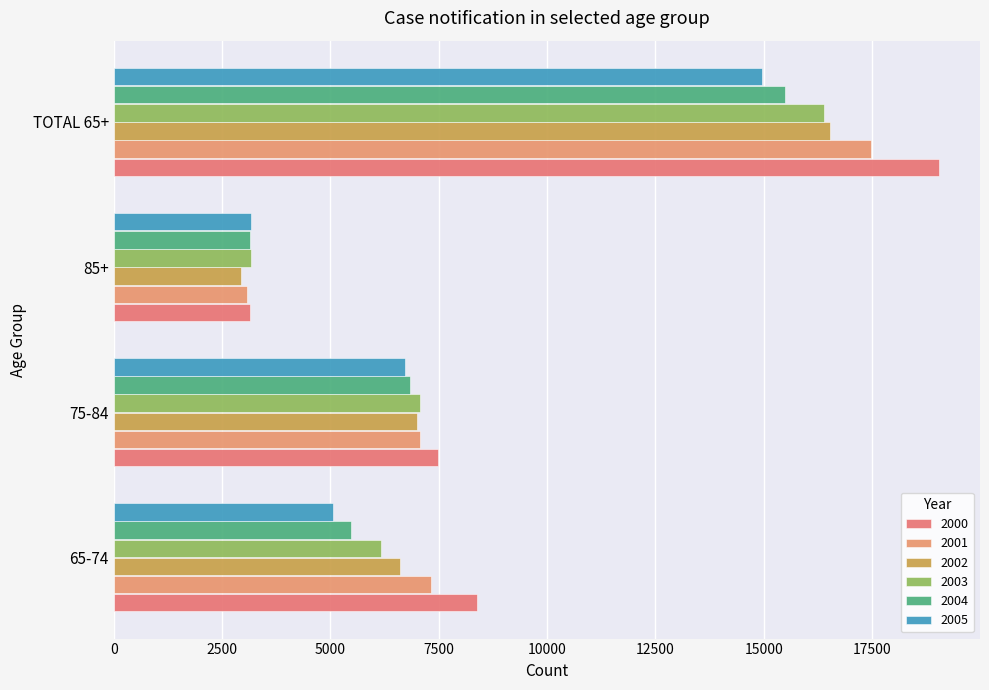

At which label does 2002 first exceed 6995?

TOTAL 65+